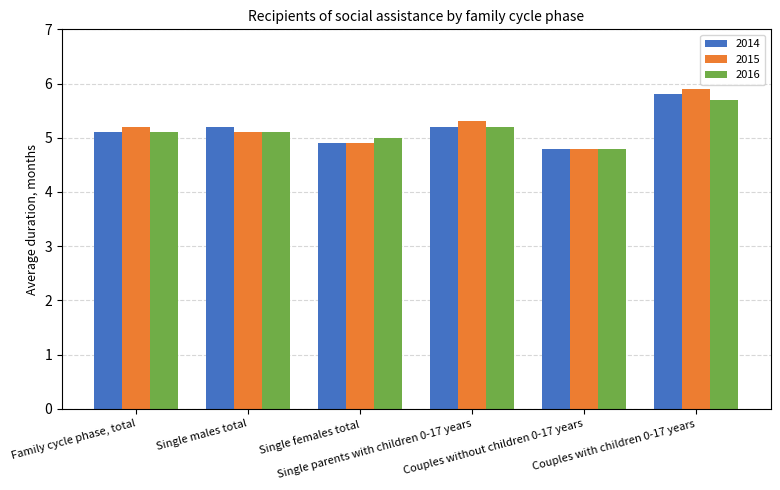

Which series changed the most between Single males total and Single females total?

2014